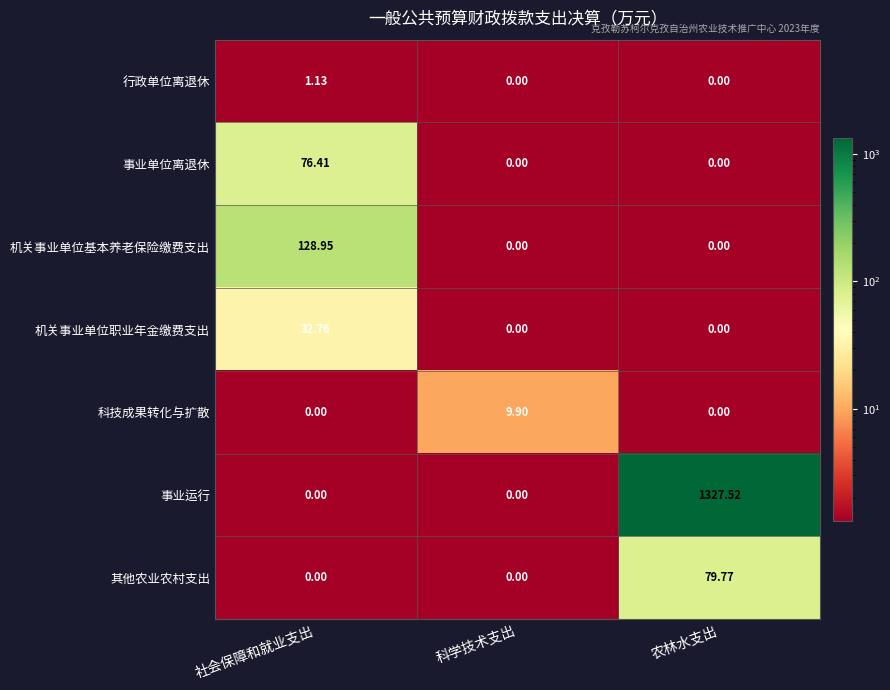

Which series changed the most between 社会保障和就业支出 and 科学技术支出?

机关事业单位基本养老保险缴费支出